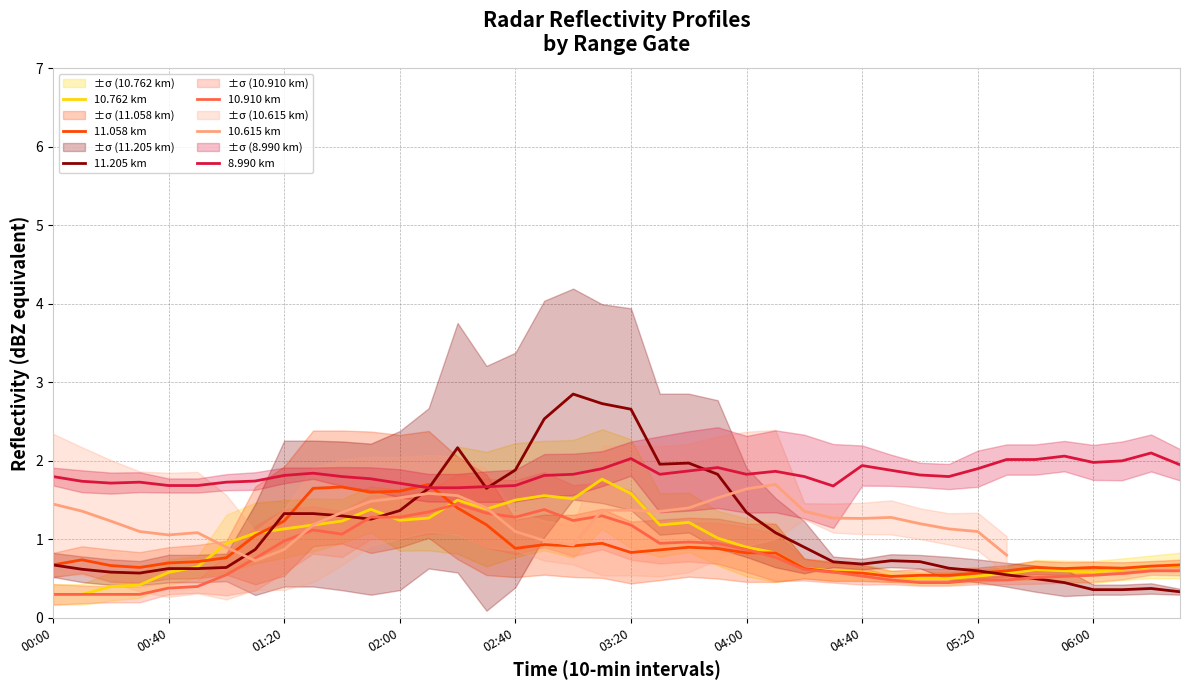

What is the approximate value of 8.990 km at 23?

1.9